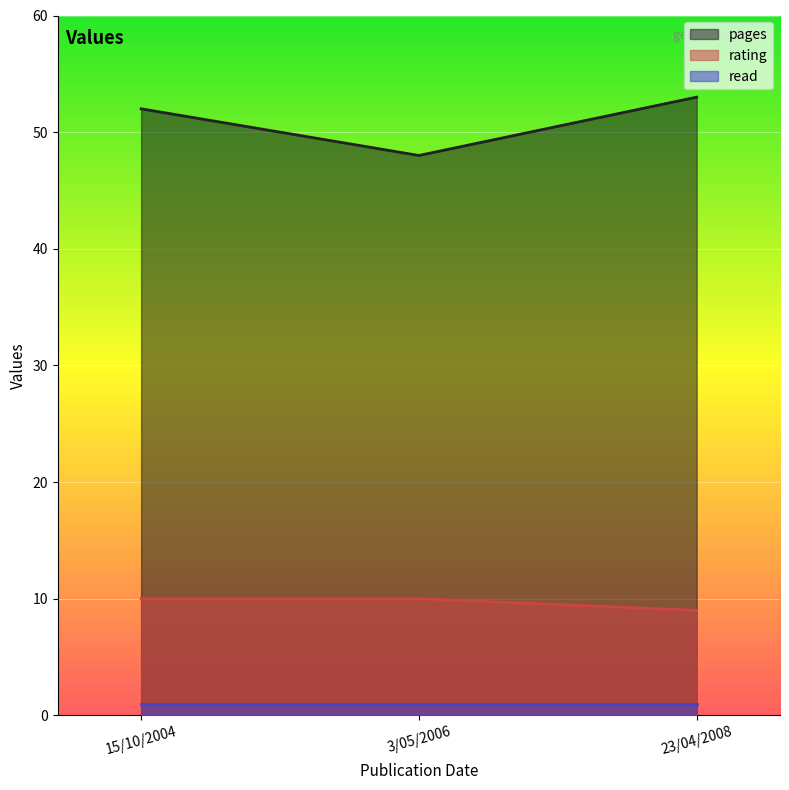

True or false: pages has a value of 52 at 15/10/2004.

True